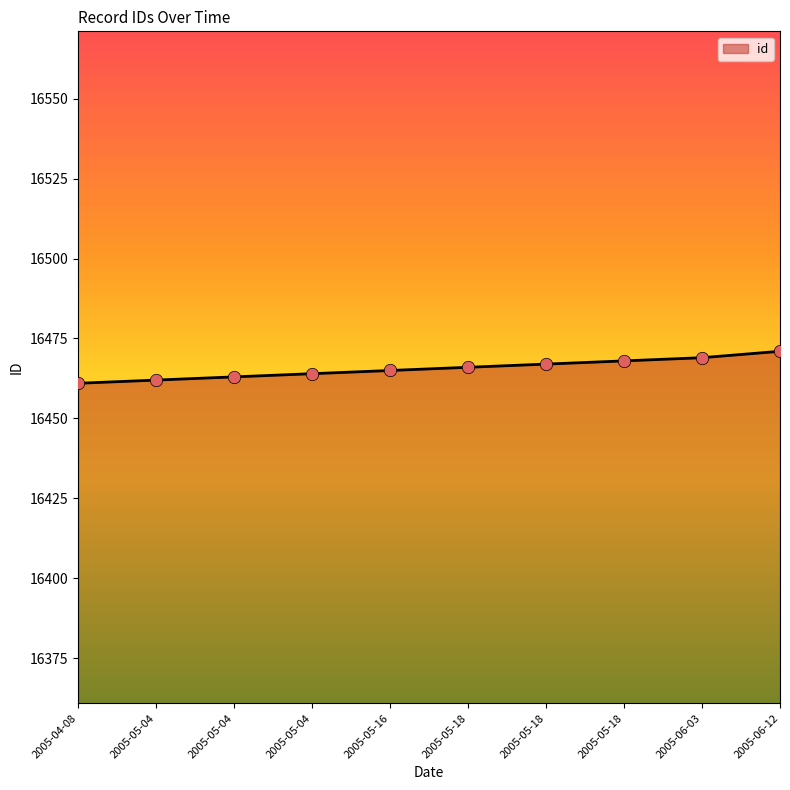

What is the change in value from 2005-05-04 to 2005-06-12?

+9